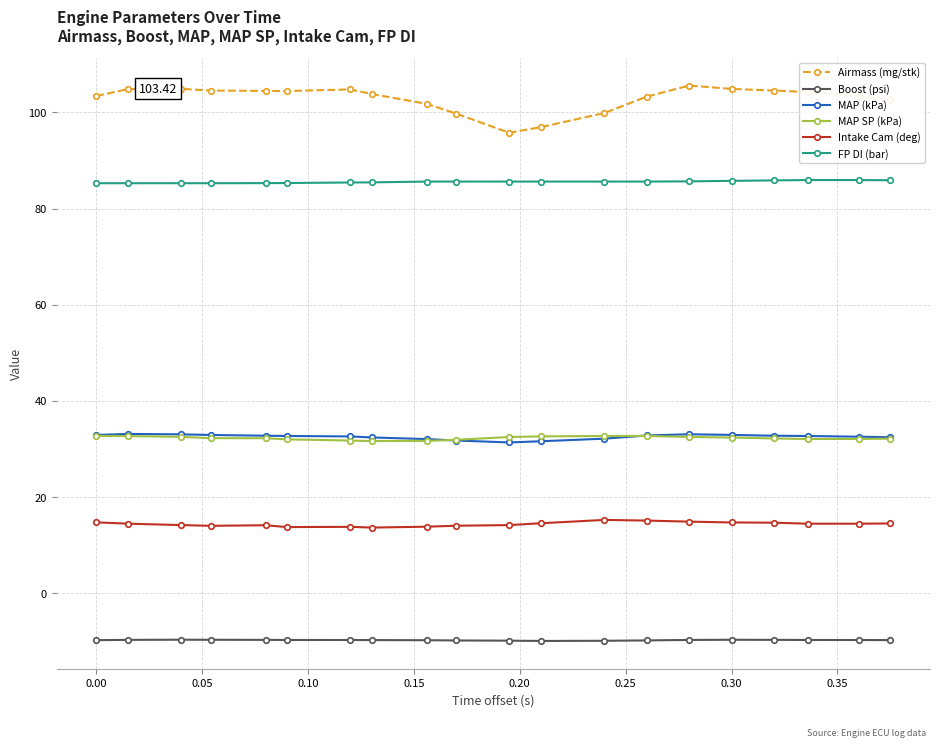

Which series has the largest total across all categories?

Airmass (mg/stk)